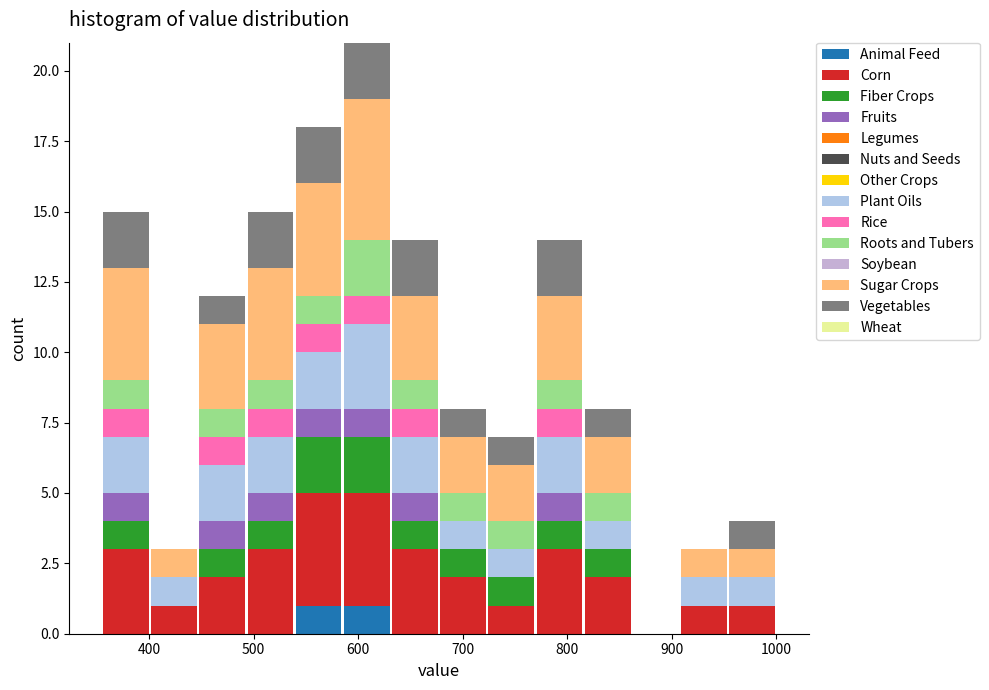

What is the total height of the stacked bar covering 720 to 770 on the x-axis? Neither the bar edges nor the heights are printed on the chart, so give them approximately, as read against the axes.

7